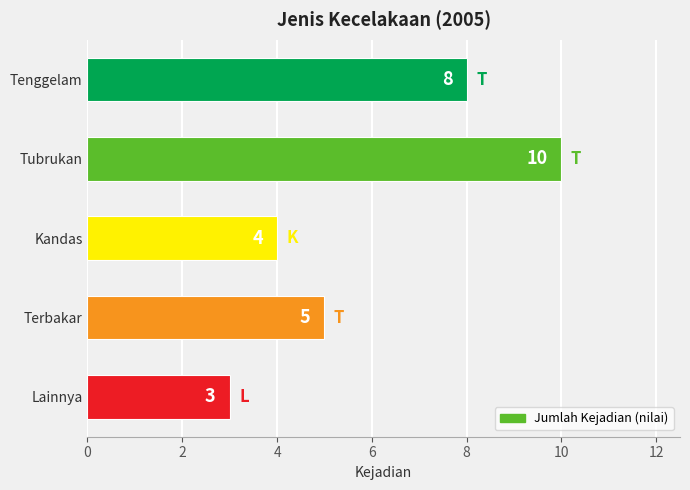

What is the change in value from Tenggelam to Kandas?

-4